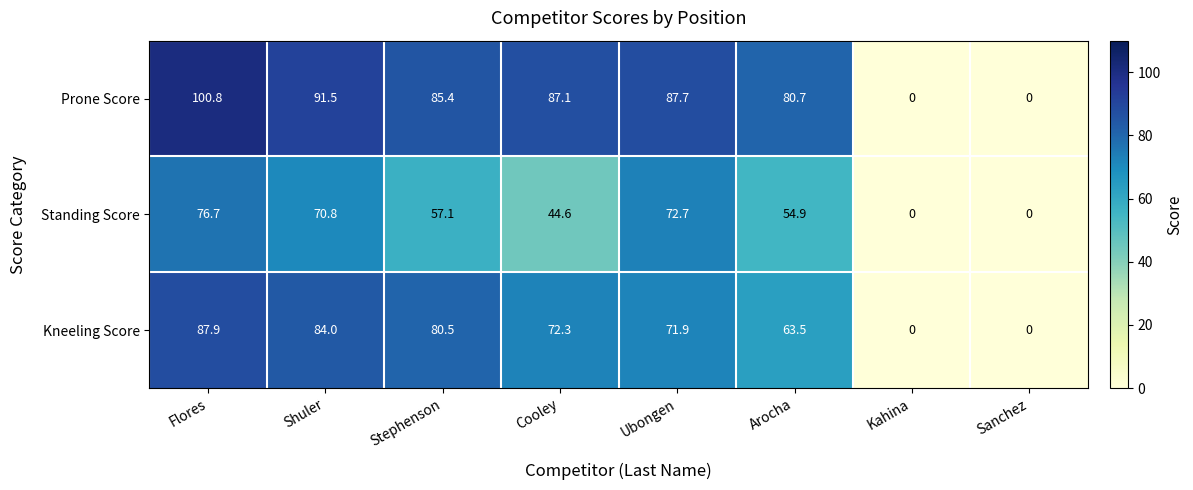

How many data points does each series have?

8